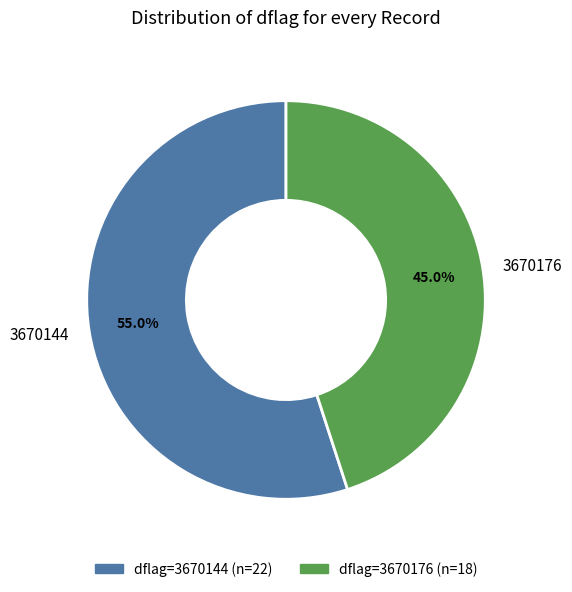

Does any single category account for the majority?

Yes